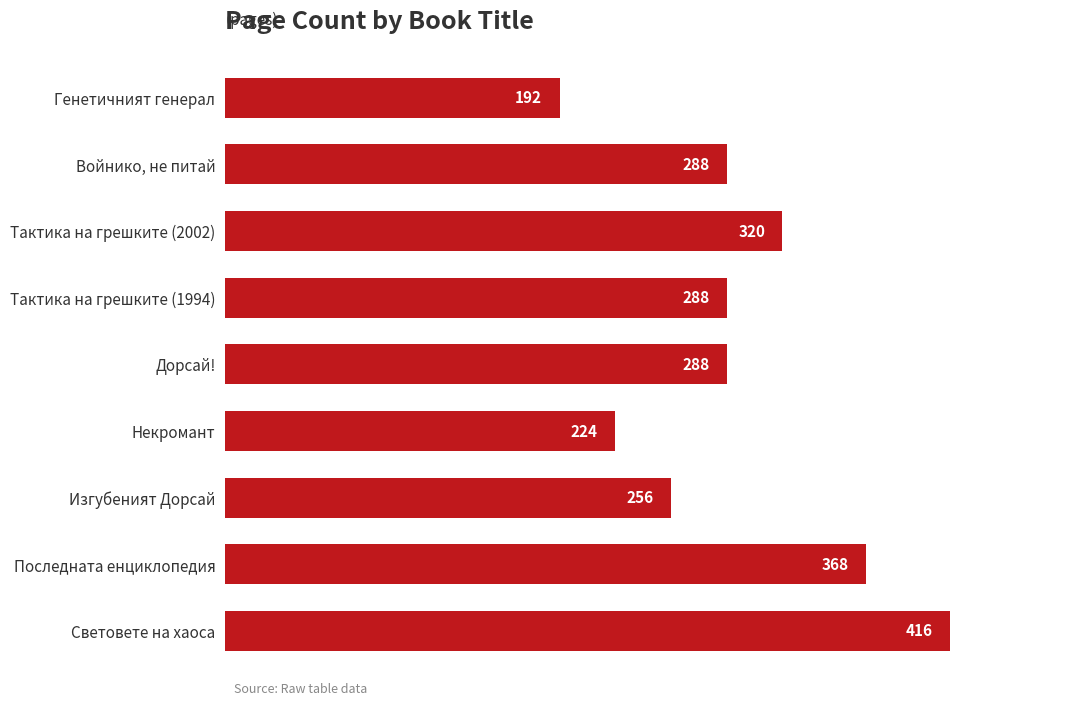

Reading top to bottom, list all the values displayed in this chart.

192	288	320	288	288	224	256	368	416